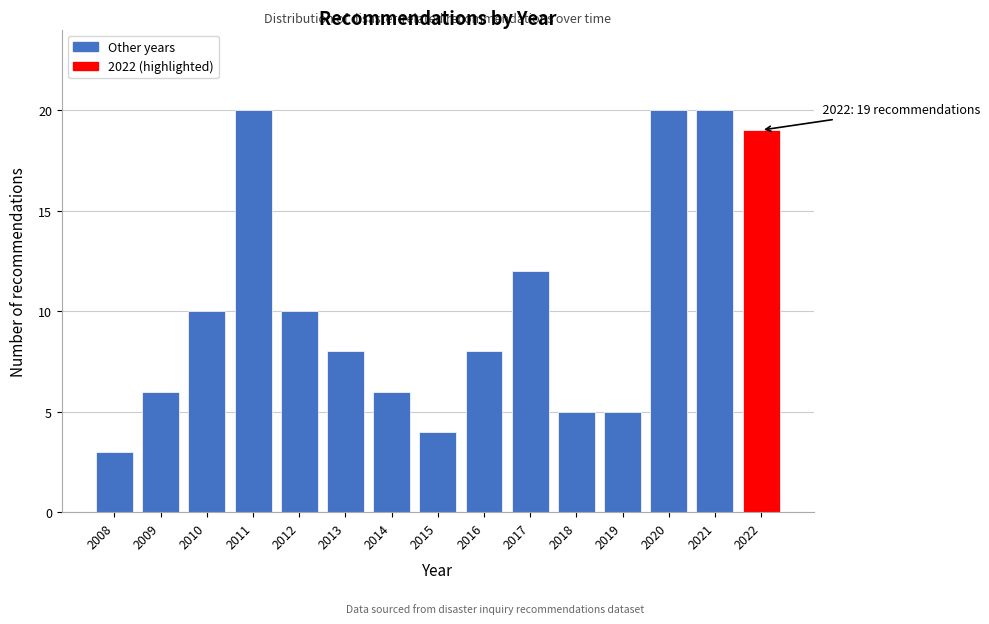

Reading left to right, extract all data points from this chart.

2008=3	2009=6	2010=10	2011=20	2012=10	2013=8	2014=6	2015=4	2016=8	2017=12	2018=5	2019=5	2020=20	2021=20	2022=19